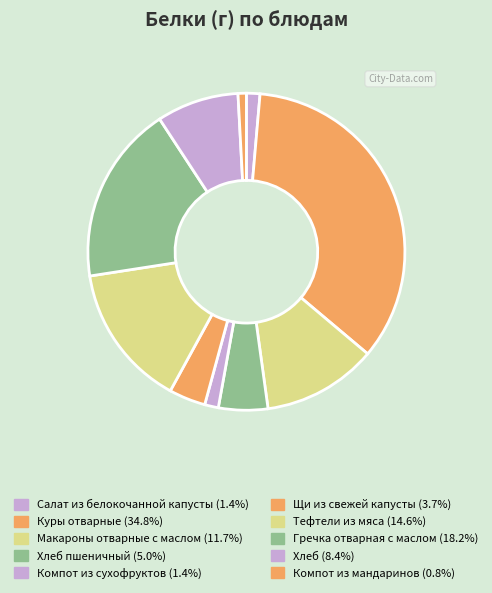

To the nearest percent, what is the average slice percentage?

10%